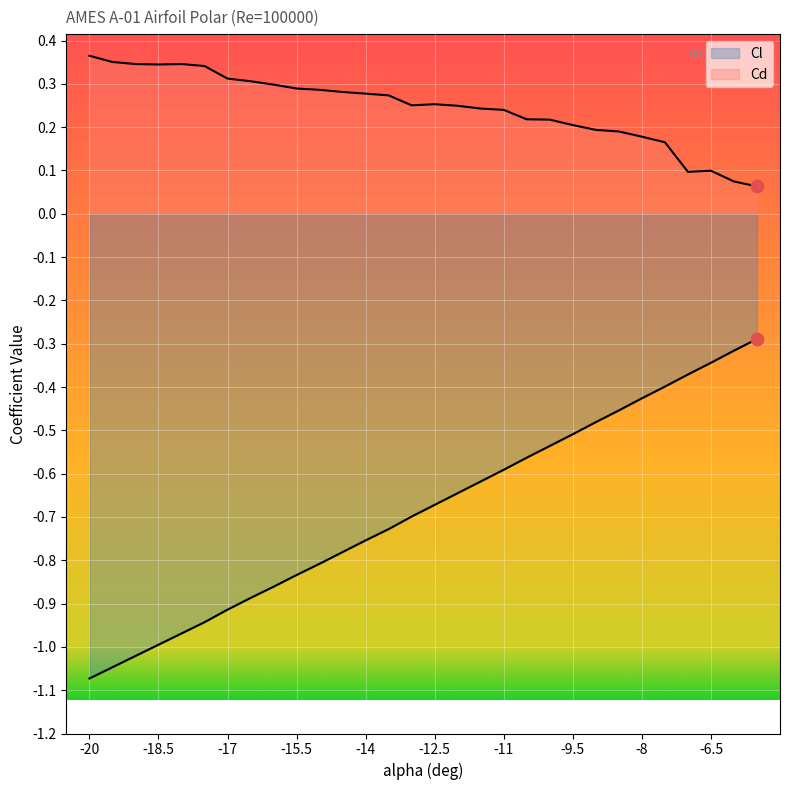

What is the total value across all series at -11.5?

-0.4